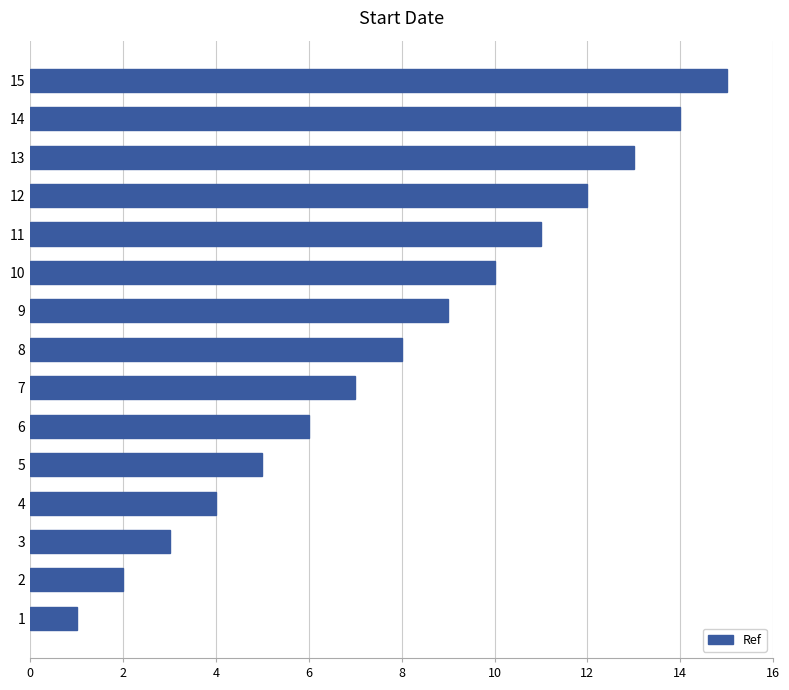

Which label corresponds to the largest value in the chart?

15